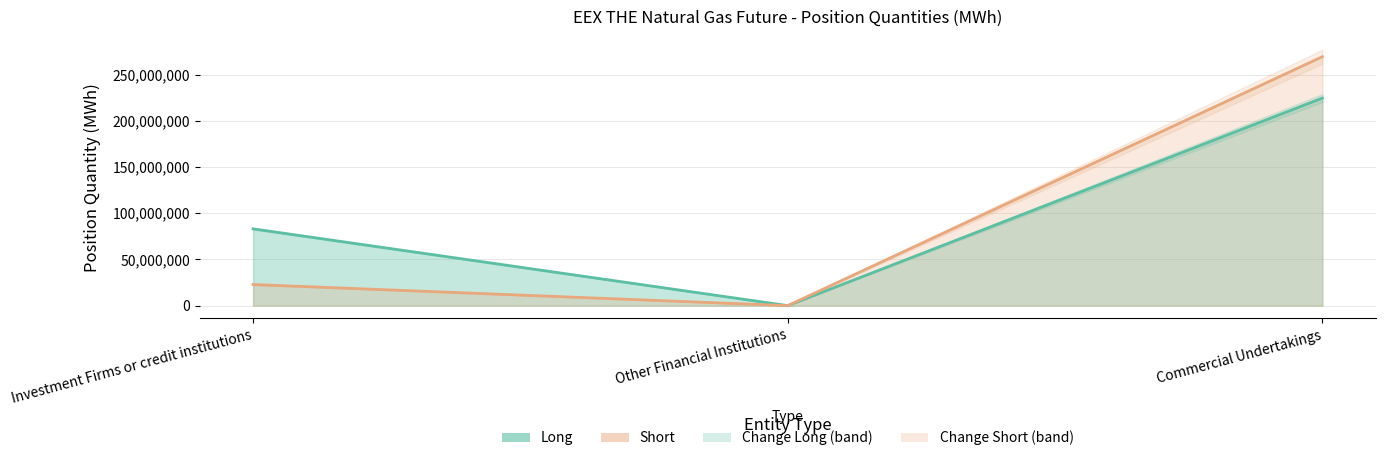

The value of Long at Investment Firms or credit institutions is 83054589. True or false?

True